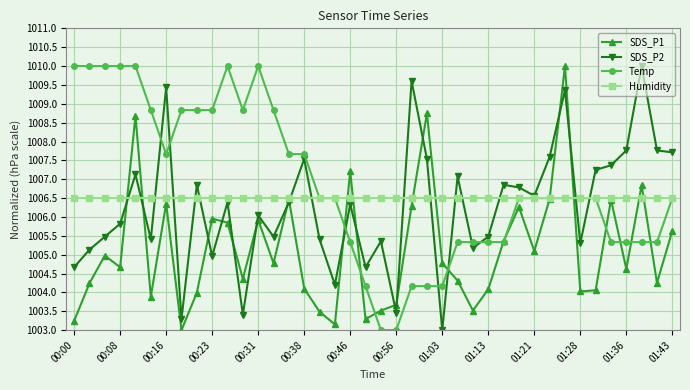

At how many categories does at least one series exceed 1008?

18